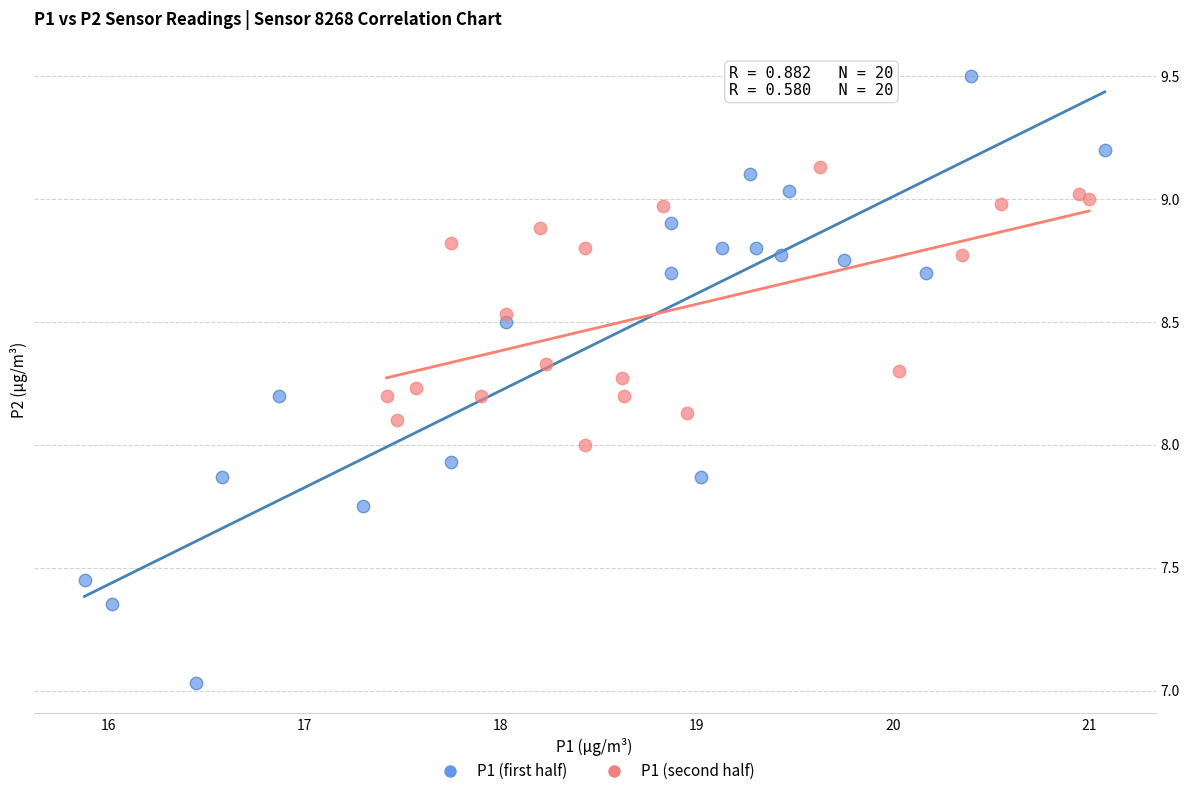

Which series has the largest Y range (max minus min)?

P1 (first half)